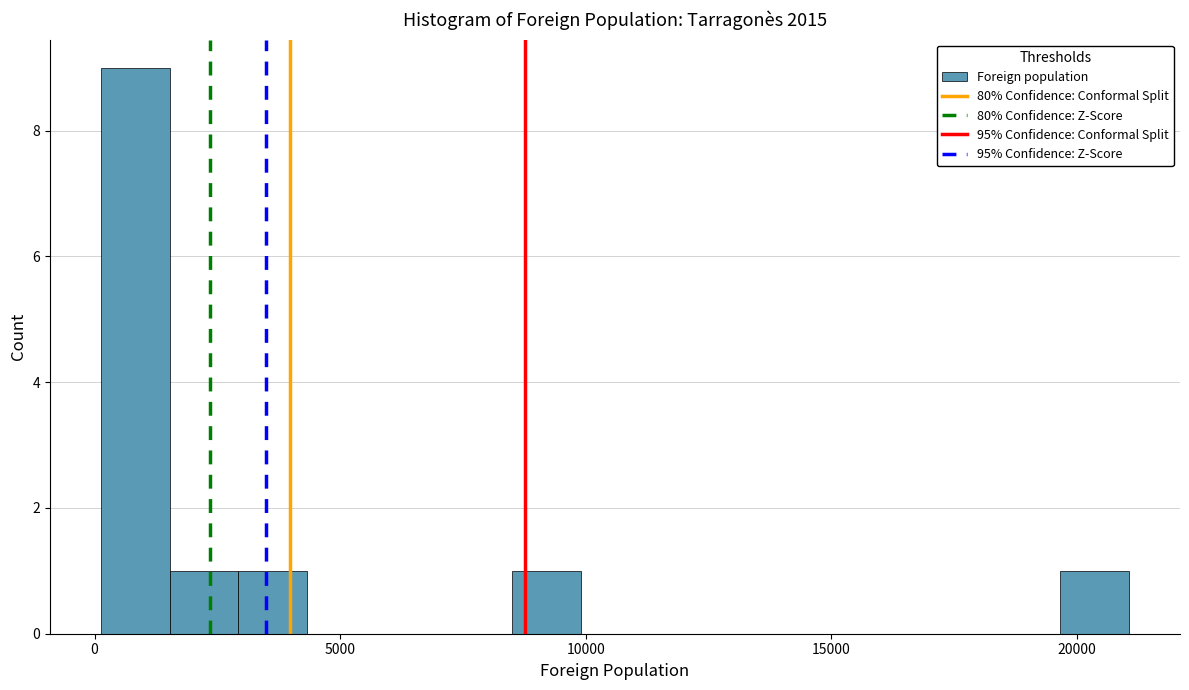

Read against the x-axis, roughly where is the centre of the tallest bar?

1000